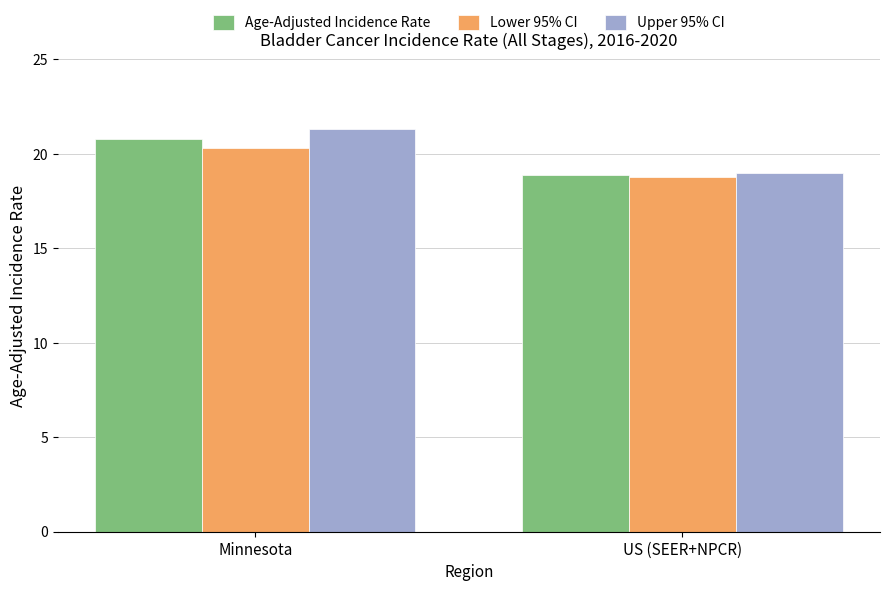

What is the total value across all series at Minnesota?

62.4